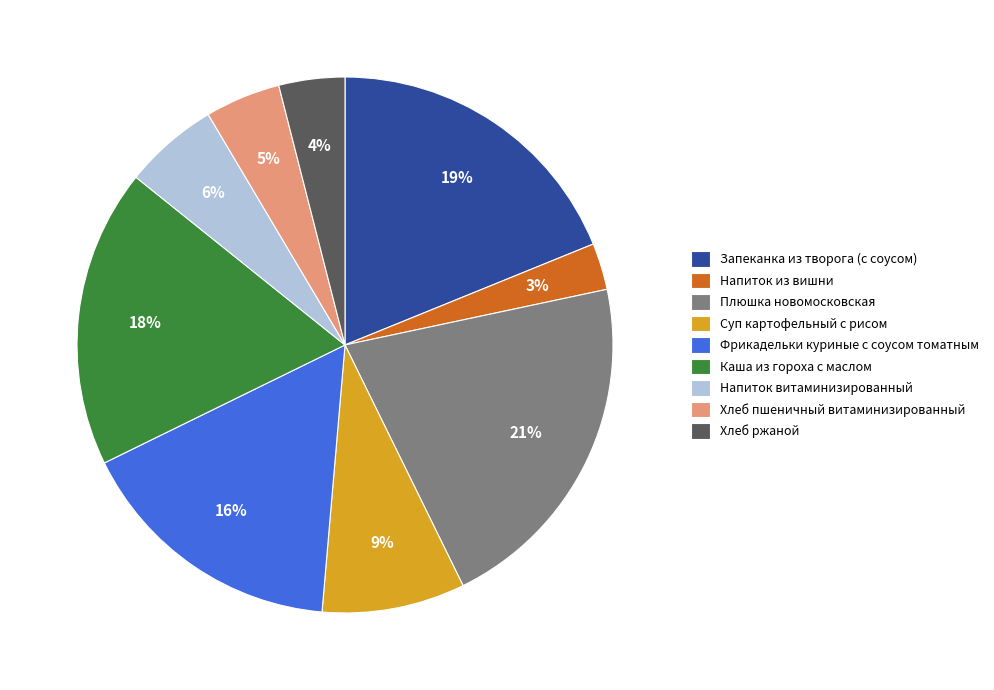

What is the ratio of the value at Хлеб ржаной to the value at Каша из гороха с маслом?

0.2